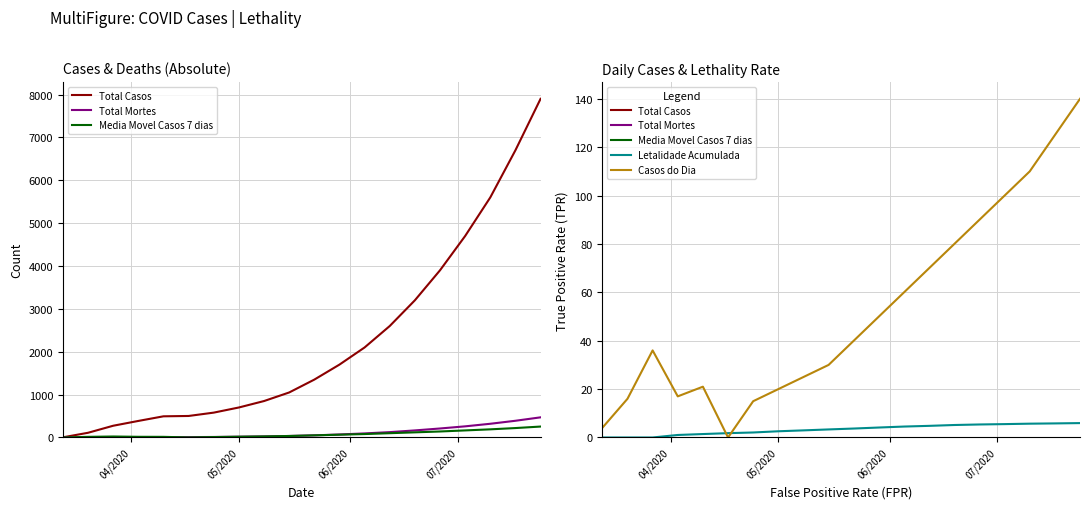

How many data points in Total Casos are above 1350?

9